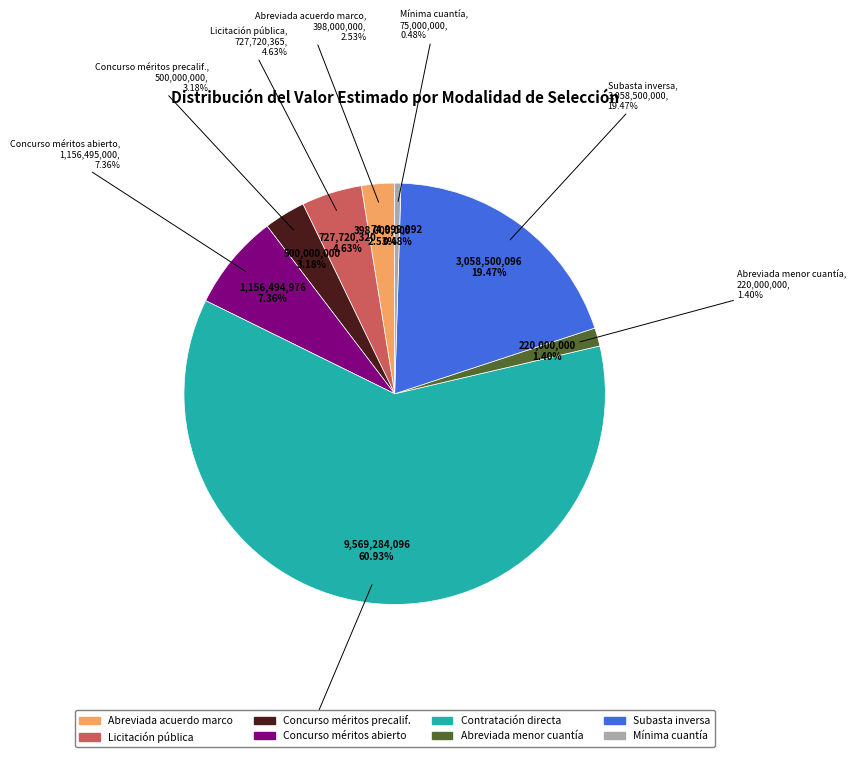

To the nearest percent, what is the average slice percentage?

12%